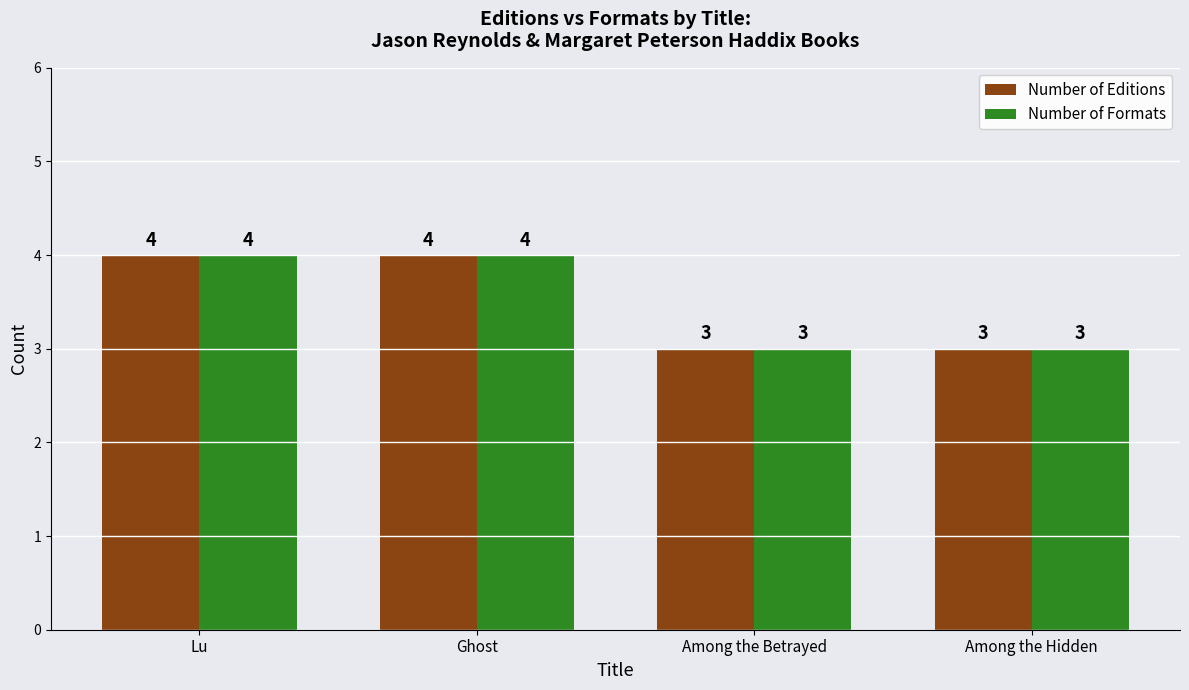

What is the label of the 2nd bar from the left?

Ghost